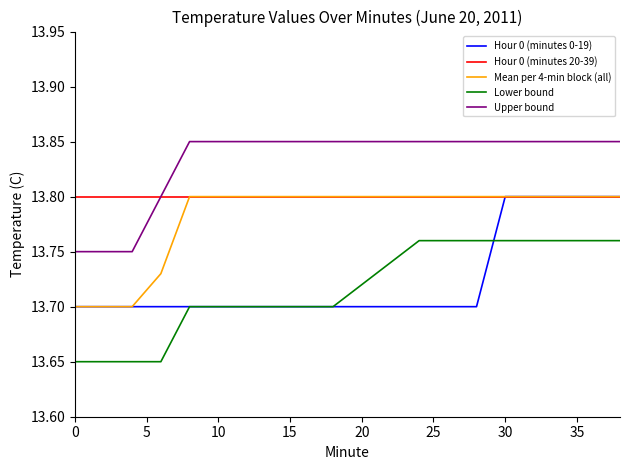

True or false: Lower bound and Hour 0 (minutes 20-39) intersect in this chart.

False